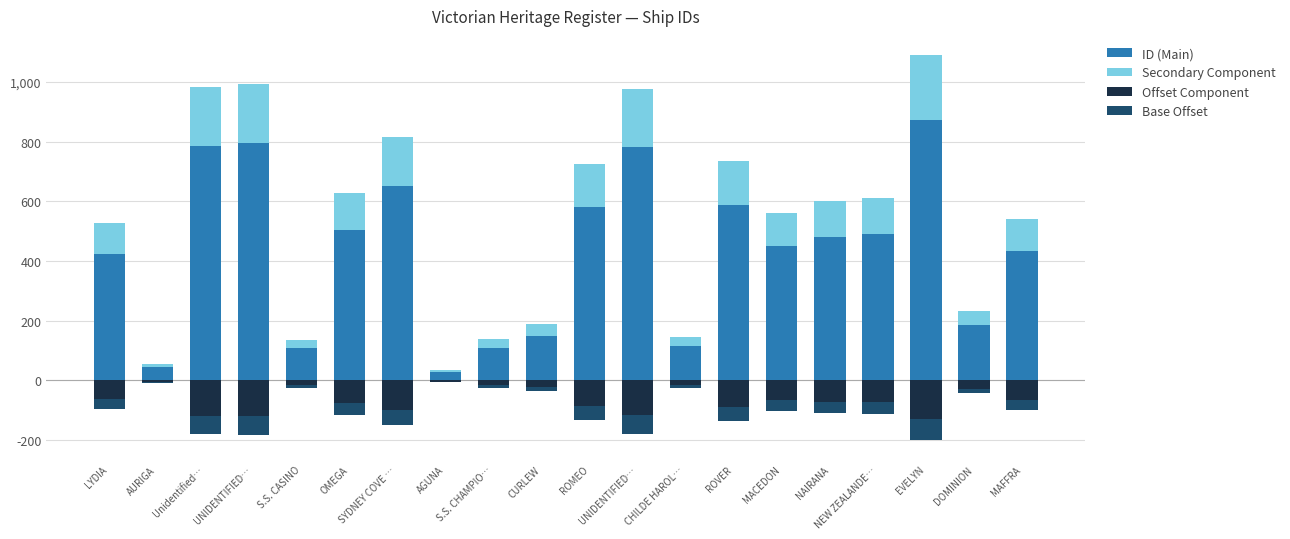

Which category has the lowest value across all series?

EVELYN